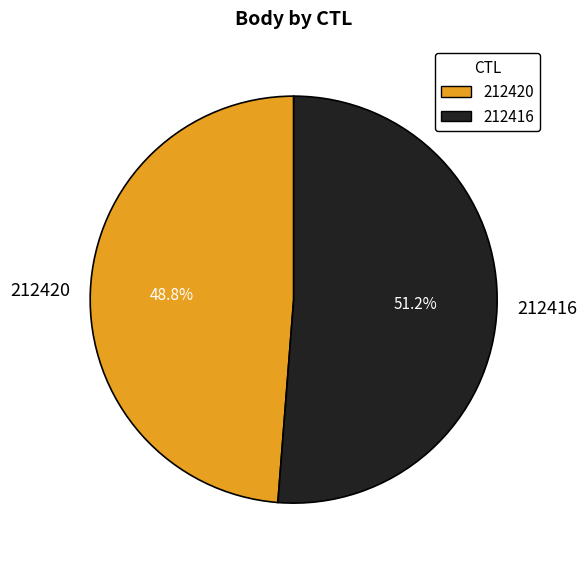

What percentage is the 212420 slice, to the nearest percent?

49%